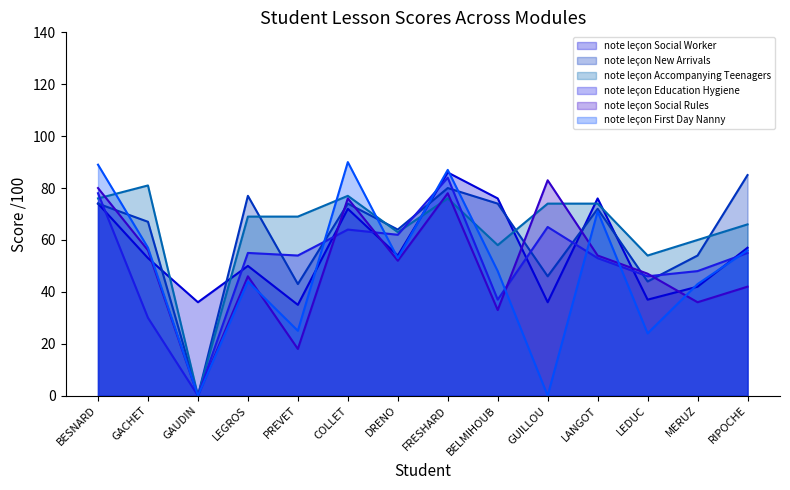

List the labels in order of note leçon Social Rules value, largest first.

GUILLOU, BESNARD, FRESHARD, COLLET, GACHET, LANGOT, DRENO, LEDUC, LEGROS, RIPOCHE, MERUZ, BELMIHOUB, PREVET, GAUDIN